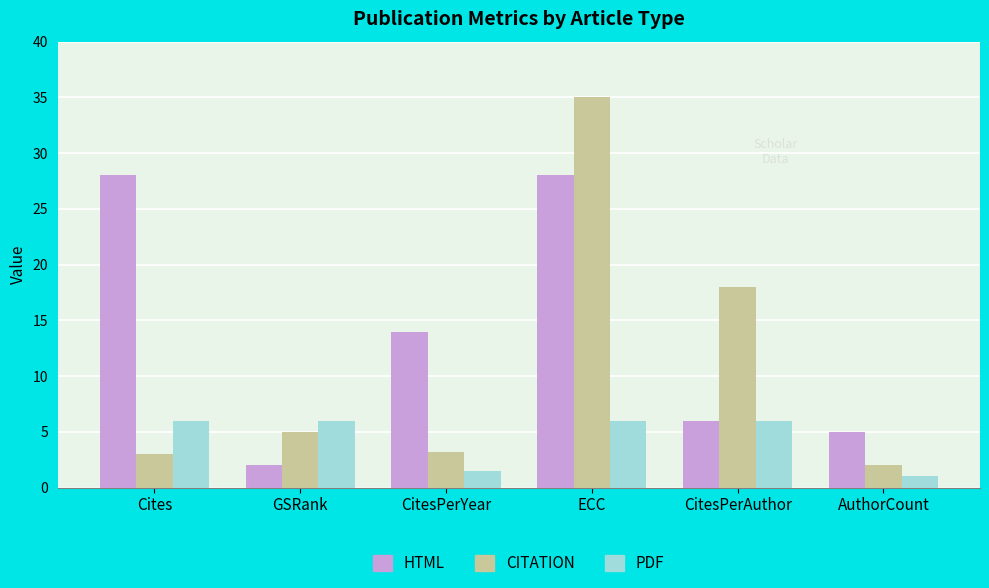

Rank the series by their maximum value, from lowest to highest.

PDF, HTML, CITATION